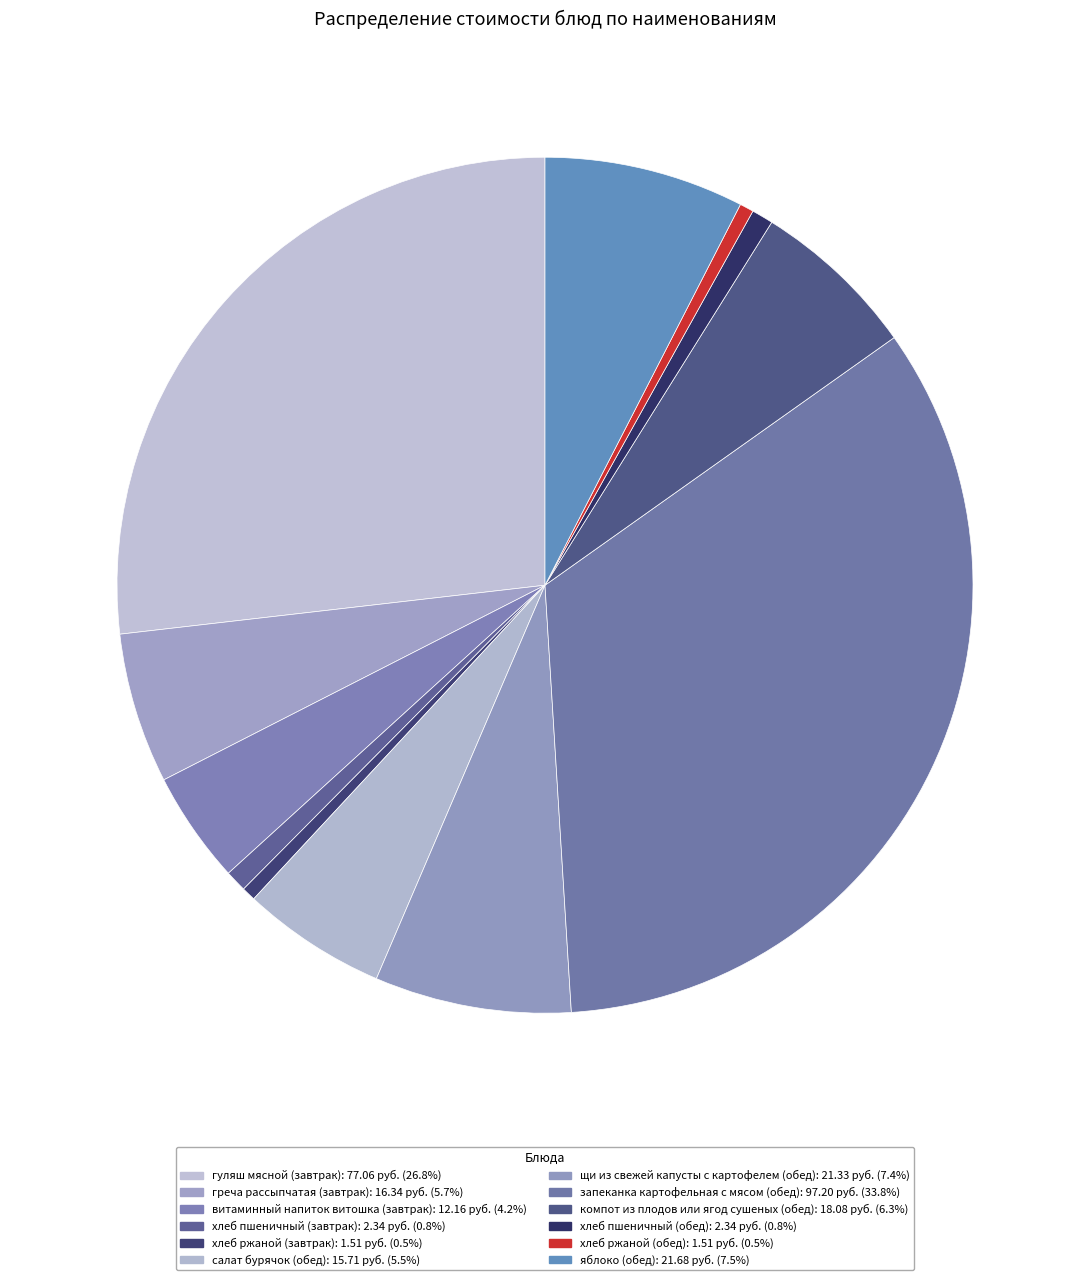

Is there a majority slice in this chart?

No